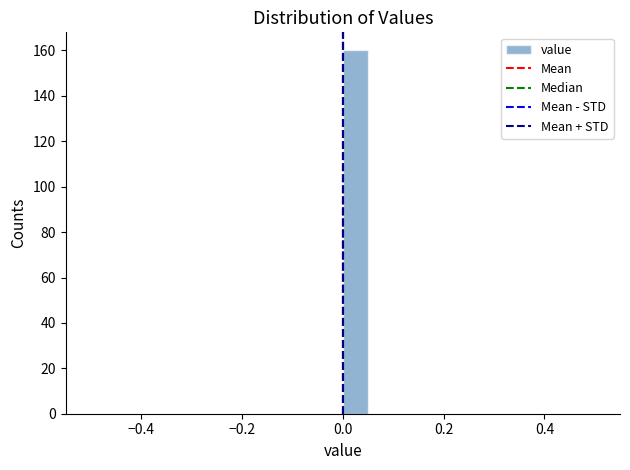

Around what value on the x-axis is the tallest bar? Give the approximate position of its centre, as read against the axis.

0.02